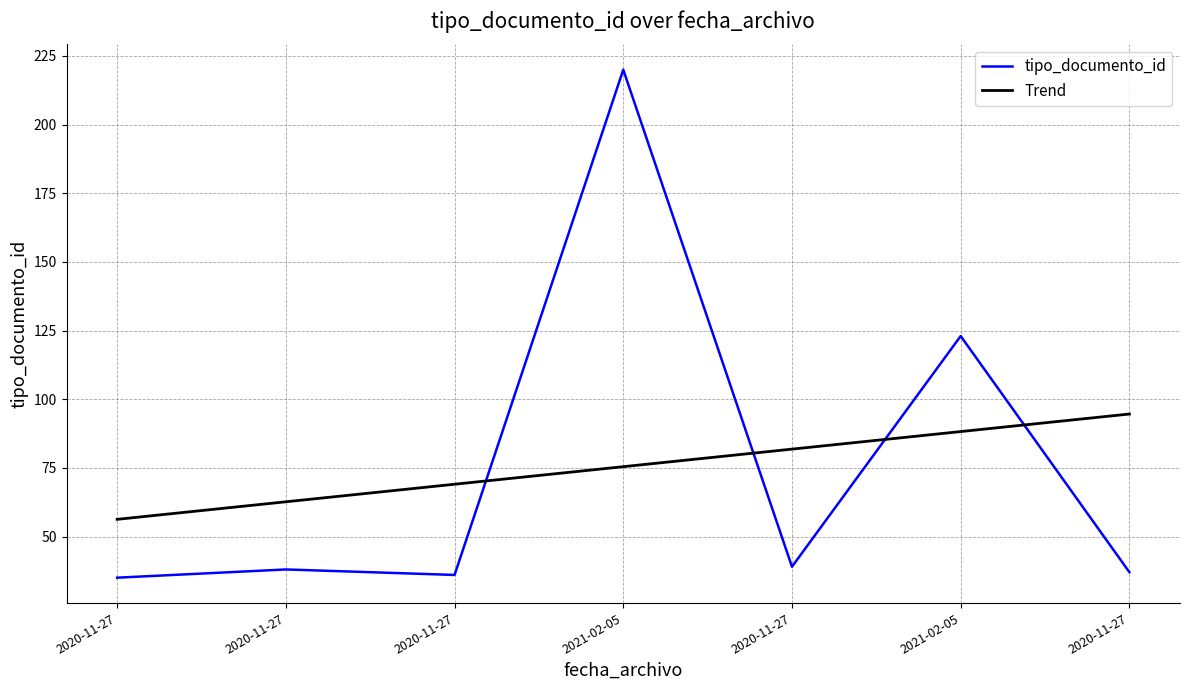

How many lines are shown in the chart?

2